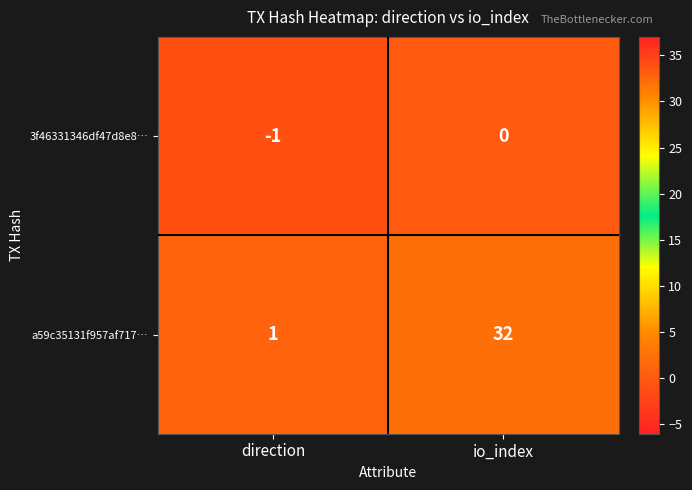

Which series has the largest total across all categories?

a59c35131f957af717…